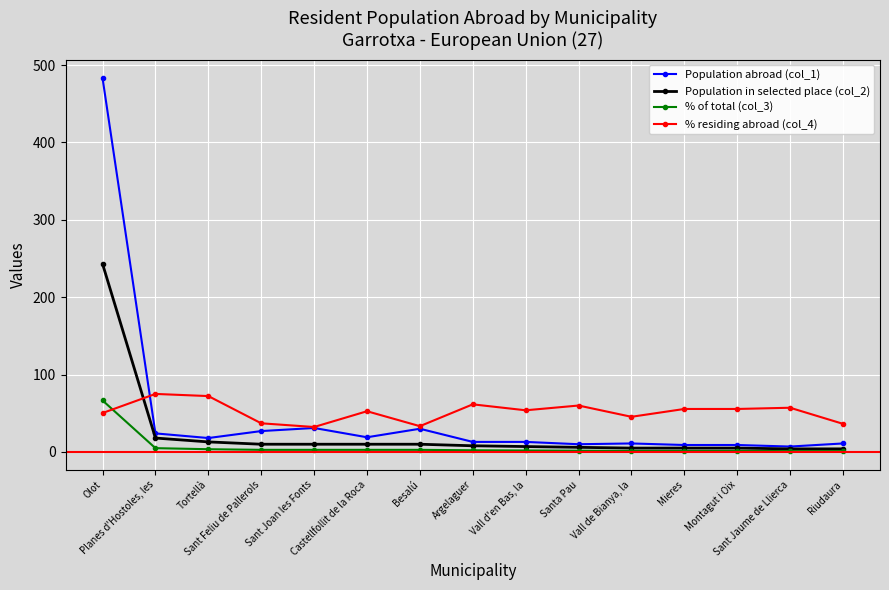

How many lines are shown in the chart?

4